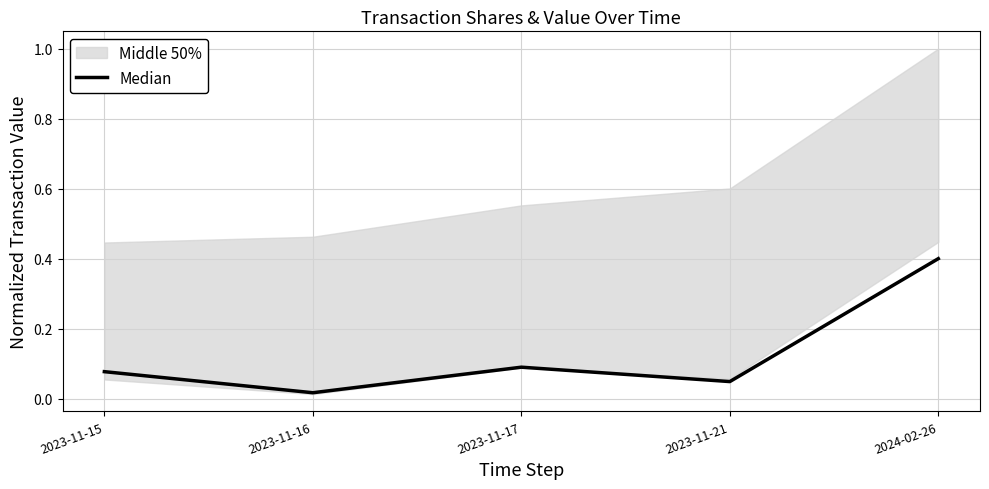

List the labels in order of value, smallest first.

2023-11-16, 2023-11-21, 2023-11-15, 2023-11-17, 2024-02-26